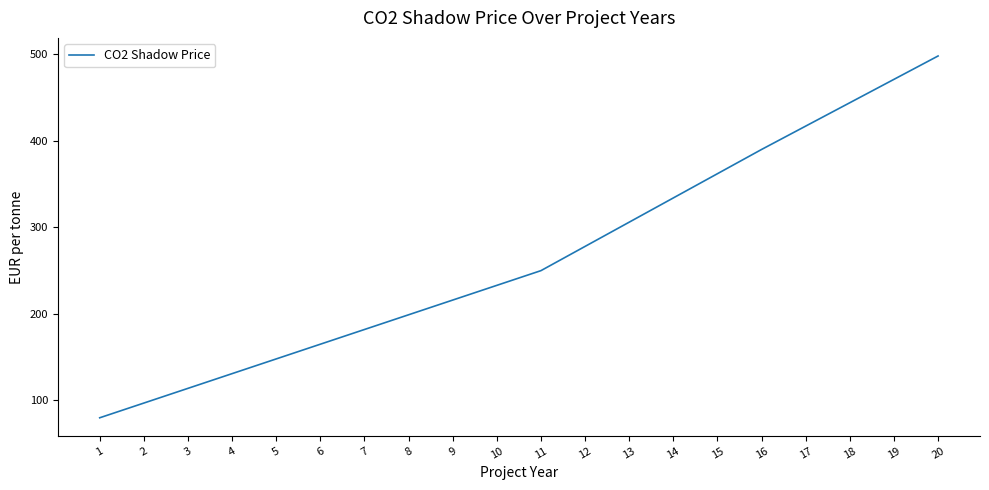

What is the approximate value at 19, to the nearest 5?

470